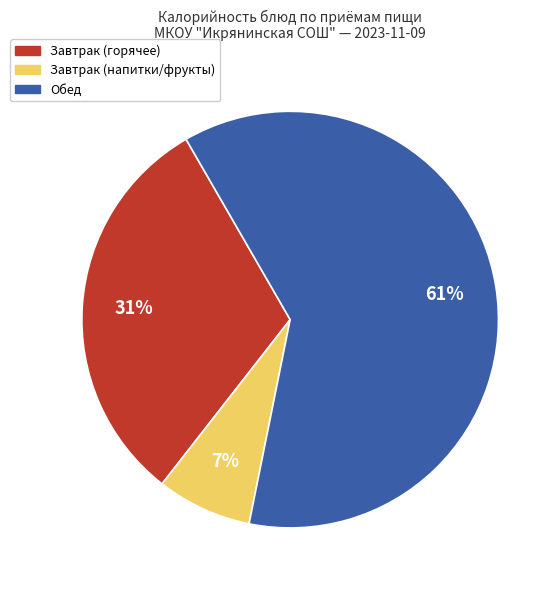

Does any single category account for the majority?

Yes